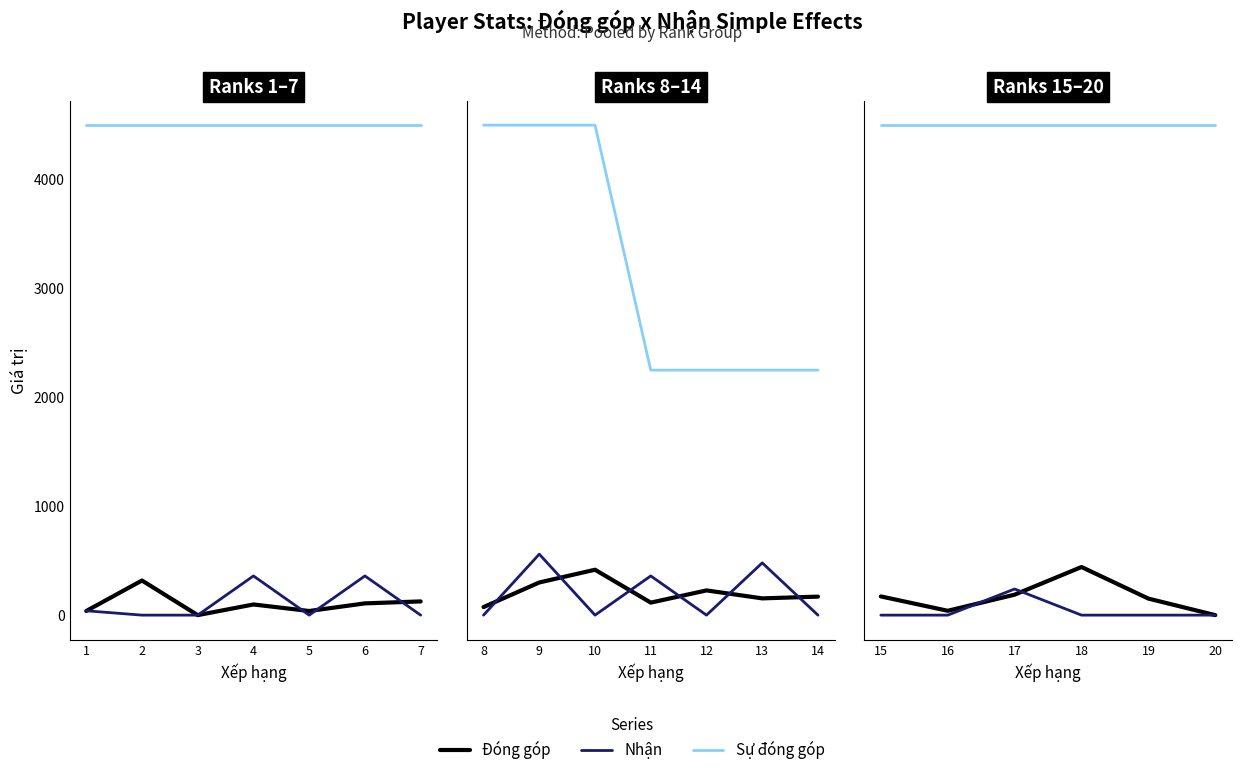

Which series has the widest spread of values?

Đóng góp